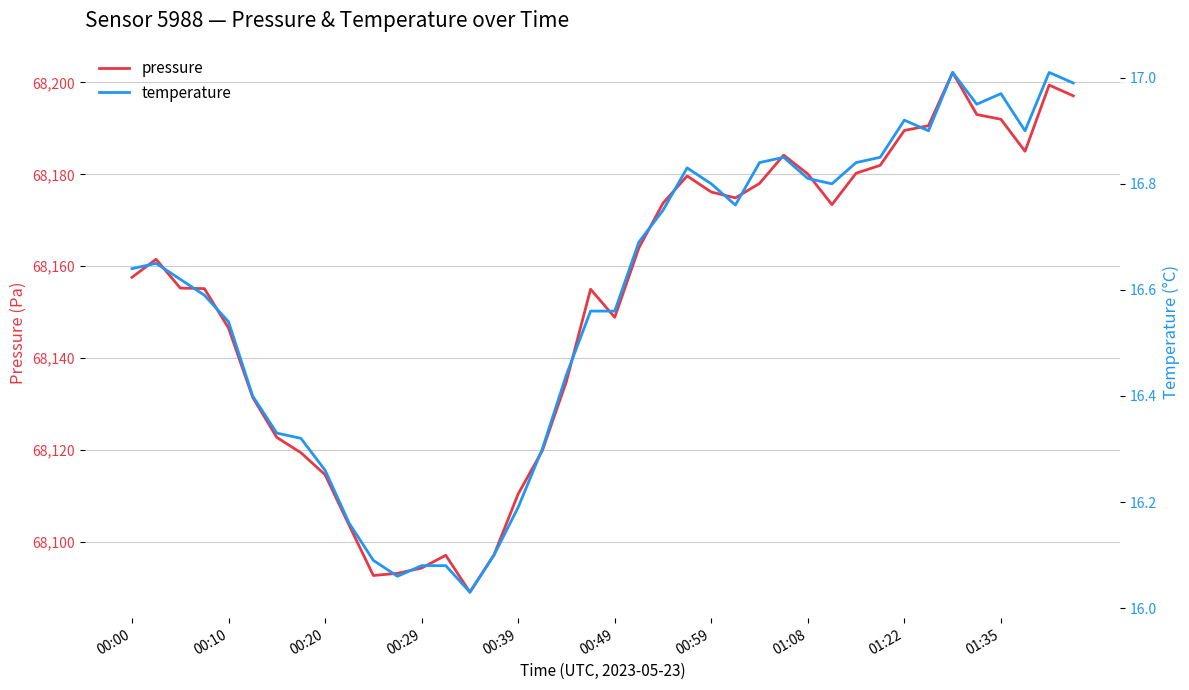

At which category is the sum across all series the highest?

34